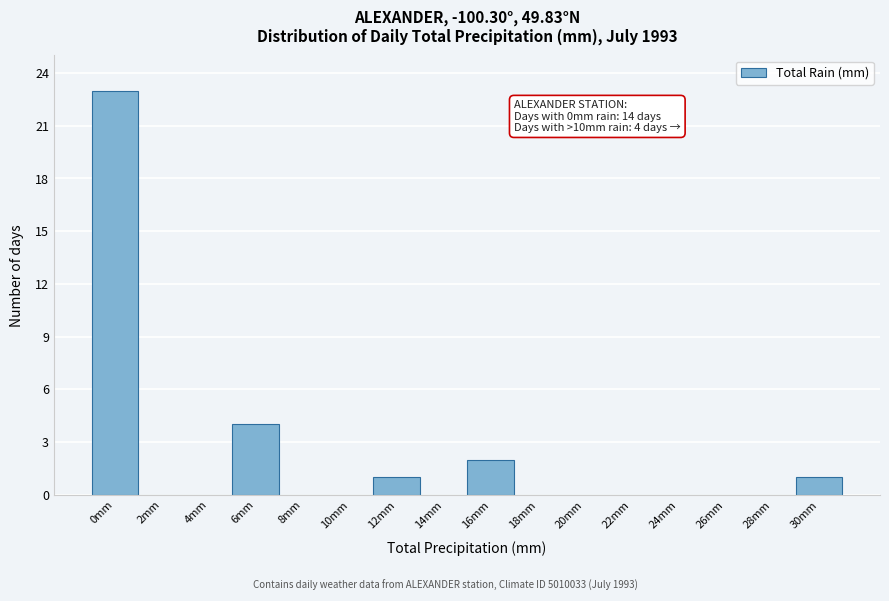

Reading right to left, transcribe all the data shown in this chart.

30mm=1	28mm=0	26mm=0	24mm=0	22mm=0	20mm=0	18mm=0	16mm=2	14mm=0	12mm=1	10mm=0	8mm=0	6mm=4	4mm=0	2mm=0	0mm=23